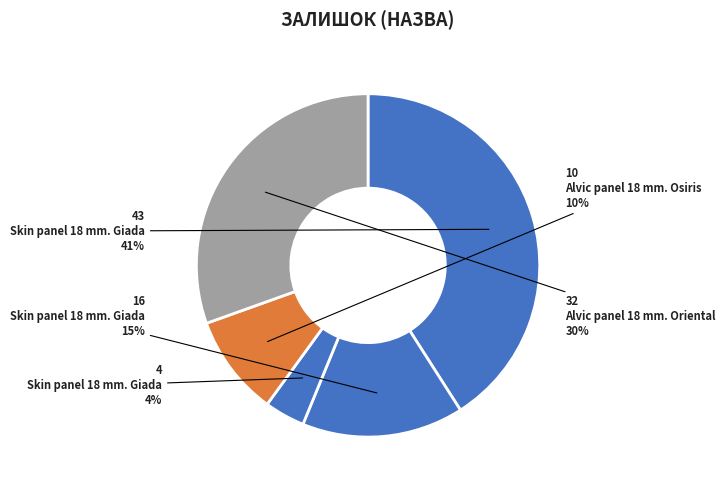

To the nearest percent, what is the average slice percentage?

20%